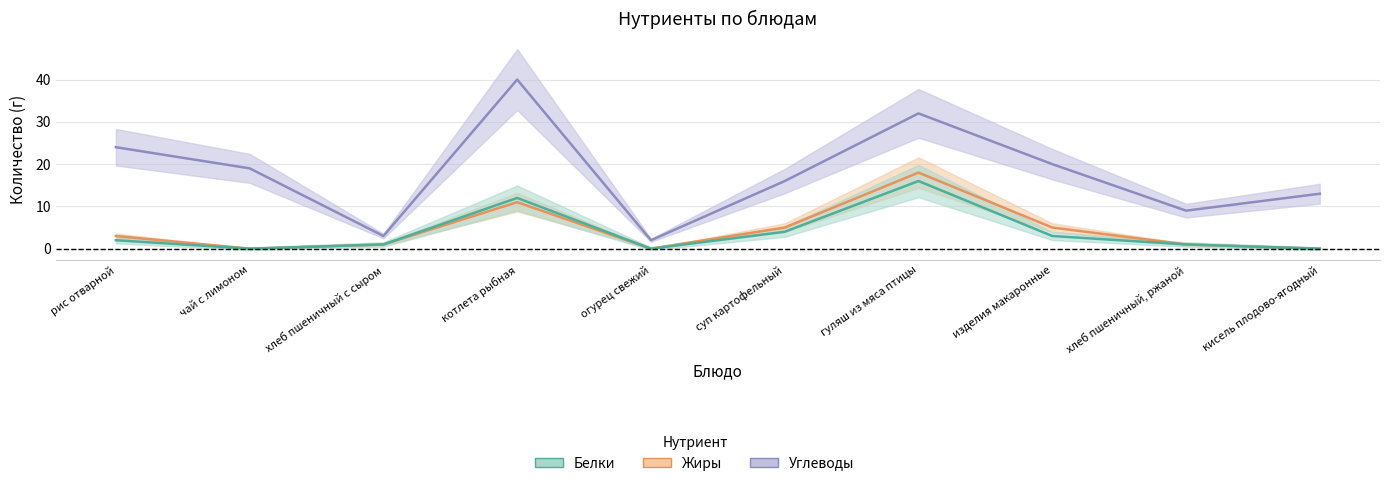

Rank the series by their maximum value, from lowest to highest.

Белки, Жиры, Углеводы